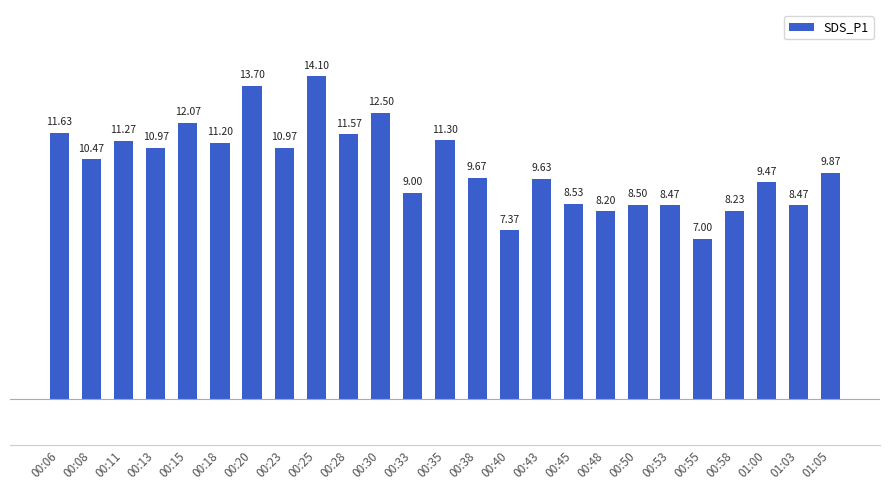

Reading left to right, what are all the values shown in this chart?

00:06=11.6	00:08=10.5	00:11=11.3	00:13=11.0	00:15=12.1	00:18=11.2	00:20=13.7	00:23=11.0	00:25=14.1	00:28=11.6	00:30=12.5	00:33=9.0	00:35=11.3	00:38=9.7	00:40=7.4	00:43=9.6	00:45=8.5	00:48=8.2	00:50=8.5	00:53=8.5	00:55=7.0	00:58=8.2	01:00=9.5	01:03=8.5	01:05=9.9